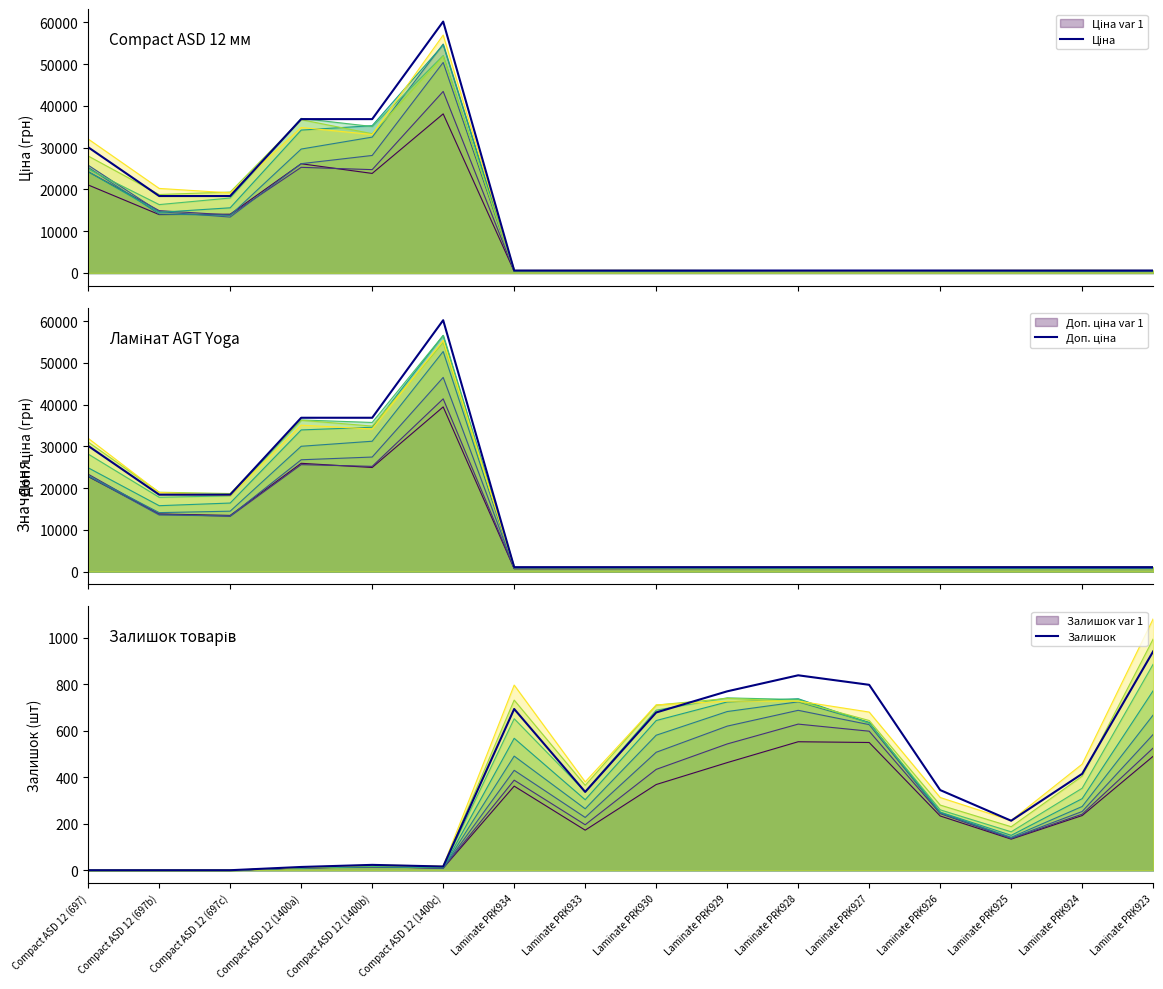

Which category has the lowest value in the Залишок series?

Compact ASD 12 (697)